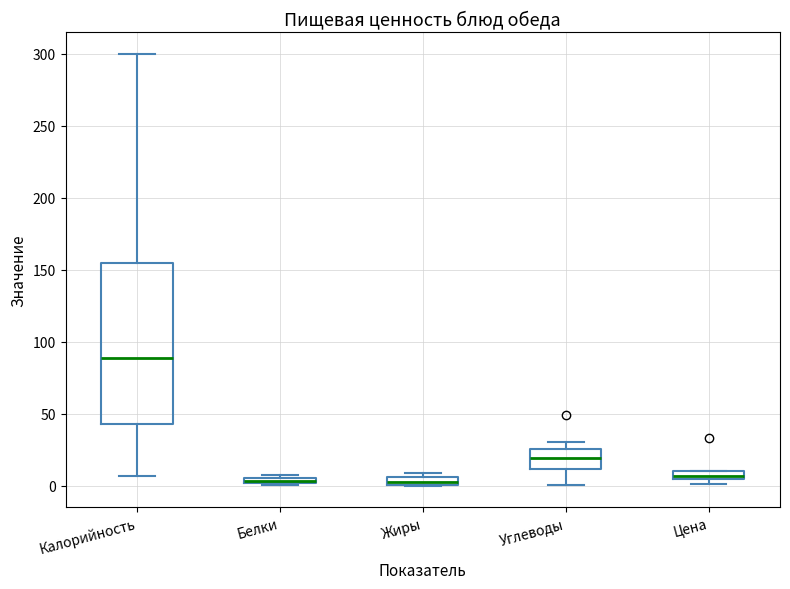

Which box is the tallest, from its lower edge to its upper edge?

Калорийность